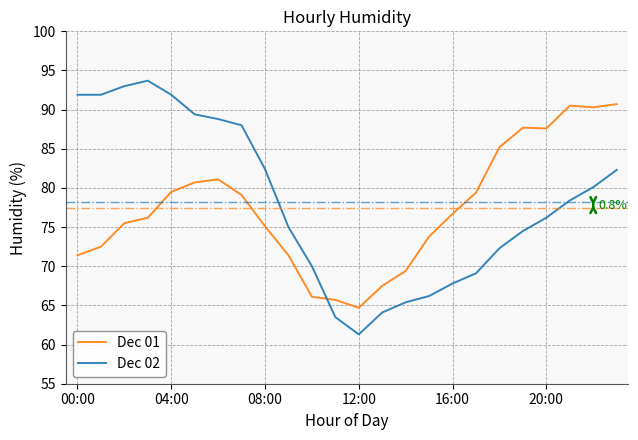

What is the sum of all Dec 02 values?

1877.2